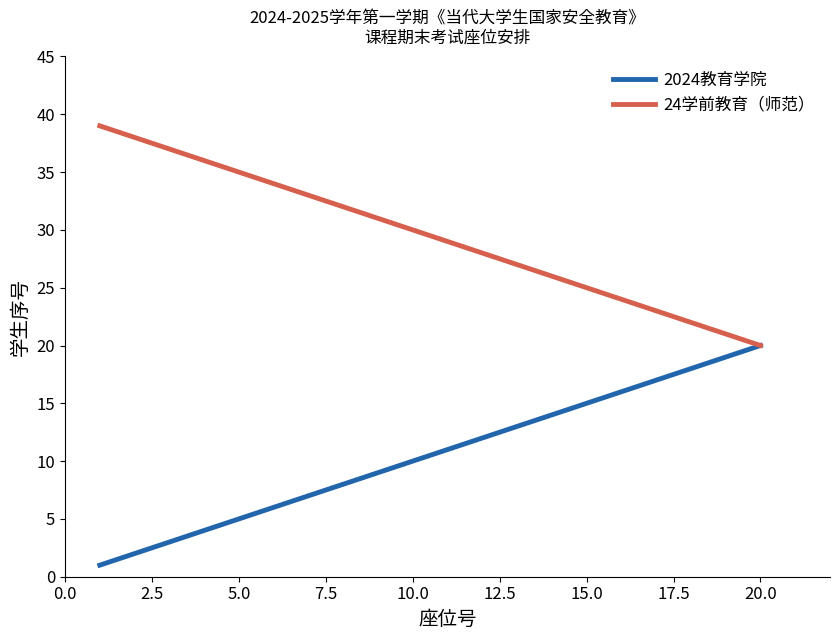

List the series in order of their overall mean, highest first.

24学前教育（师范）, 2024教育学院